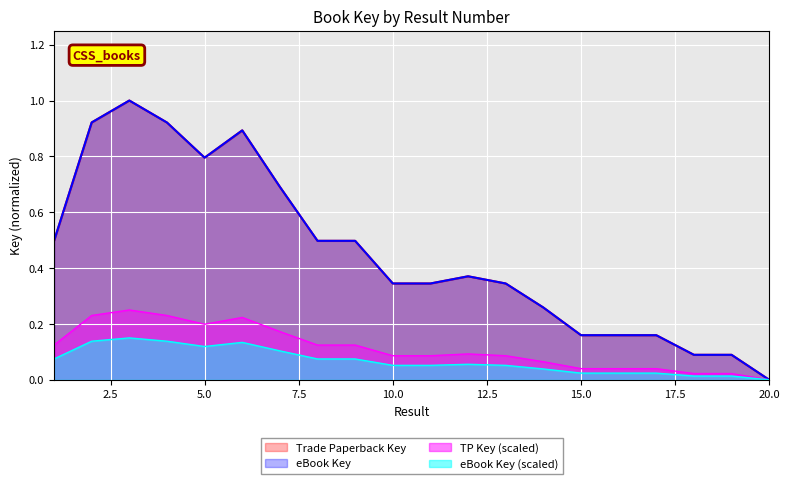

True or false: eBook Key has more than 0 interior local peaks.

True